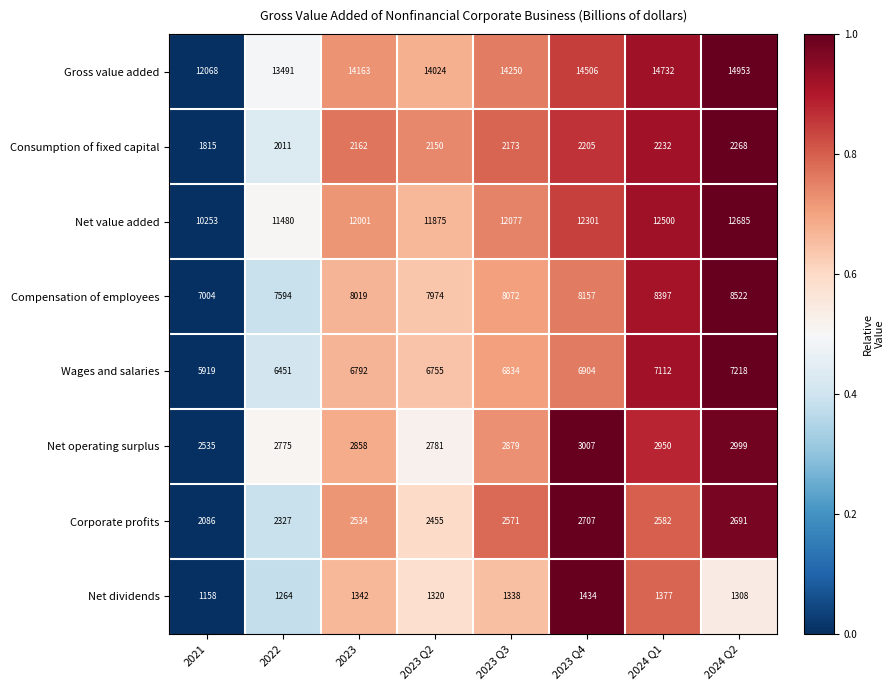

The value of Compensation of employees at 2023 Q3 is 8072. True or false?

True